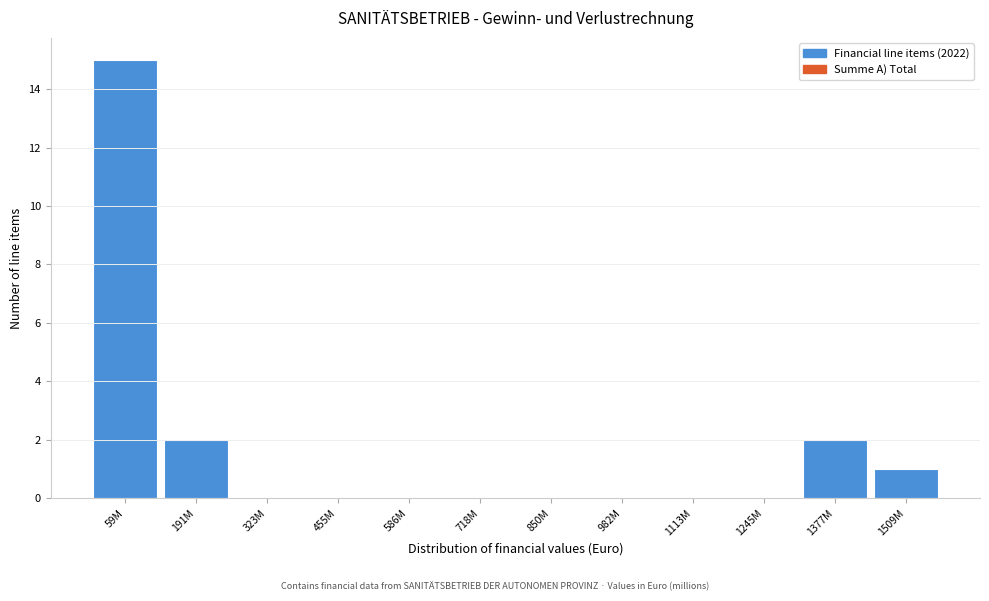

Reading left to right, transcribe all the data shown in this chart.

59M=15	191M=2	323M=0	455M=0	586M=0	718M=0	850M=0	982M=0	1113M=0	1245M=0	1377M=2	1509M=1